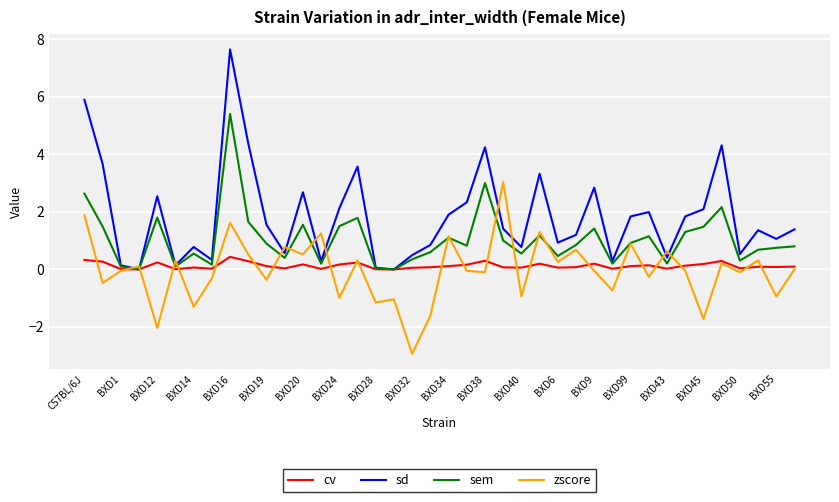

Does the chart have visible grid lines?

Yes